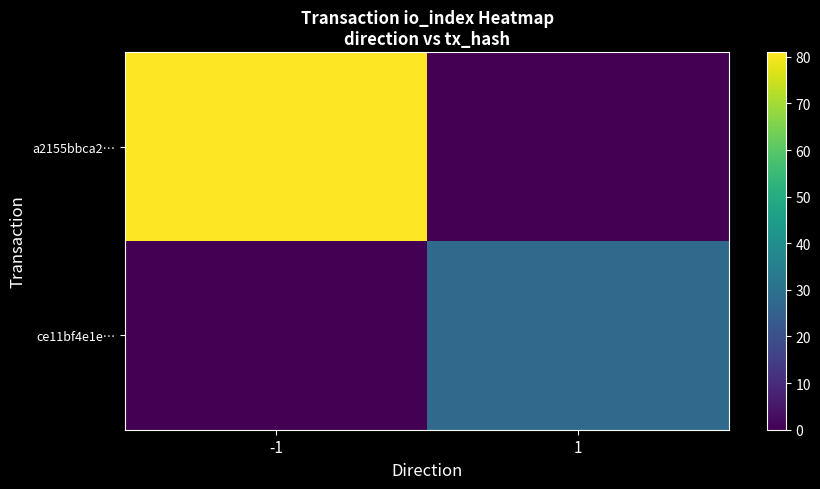

Which series changed the most between -1 and 1?

a2155bbca2…